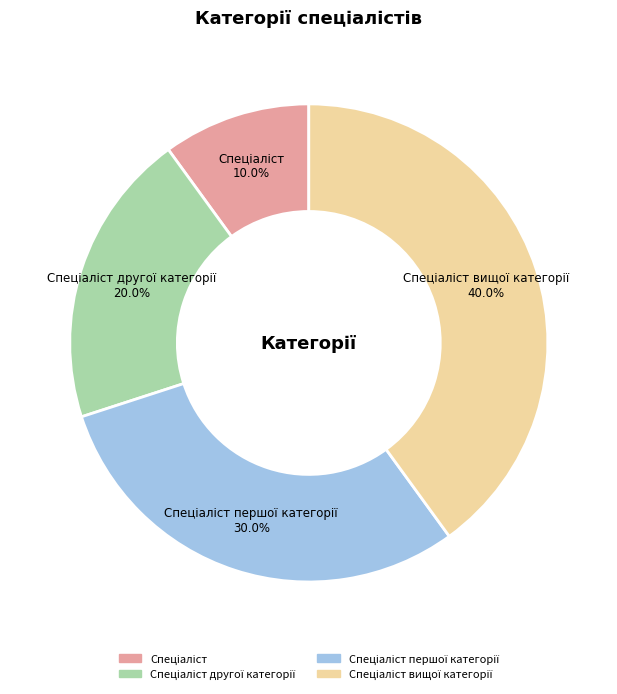

Is there any slice that represents more than half of the pie?

No